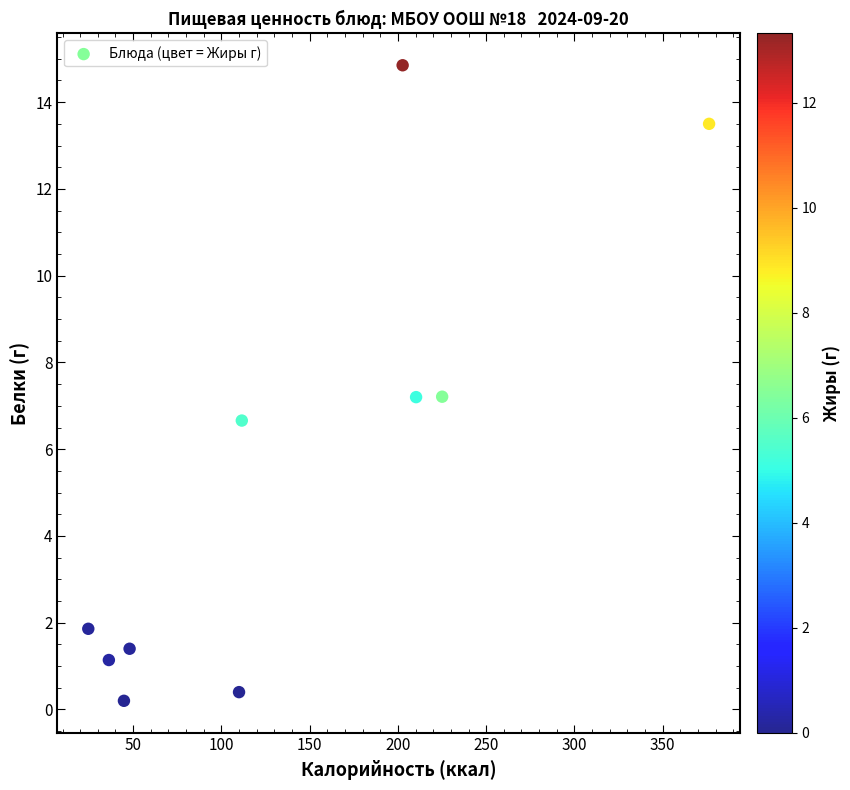

What is the average X value?

139.0